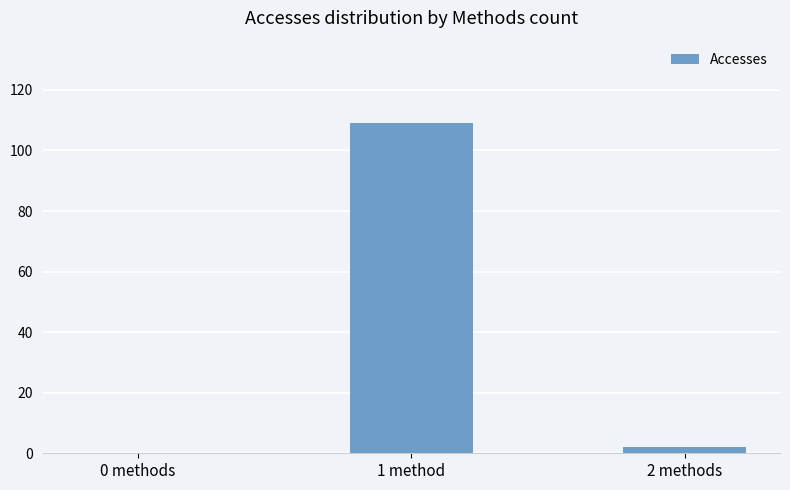

What is the maximum value shown in the chart?

109